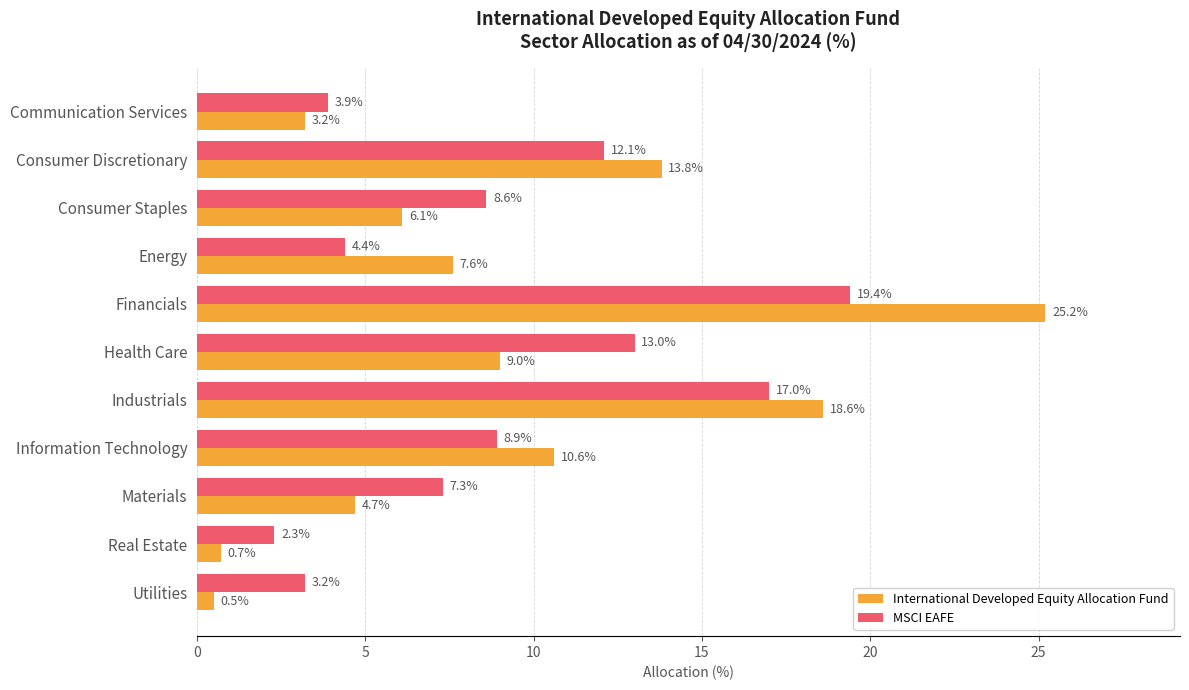

True or false: MSCI EAFE has a value of 23.1 at Health Care.

False